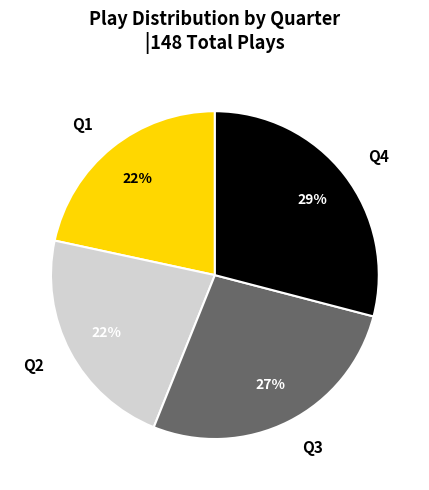

Is there a majority slice in this chart?

No